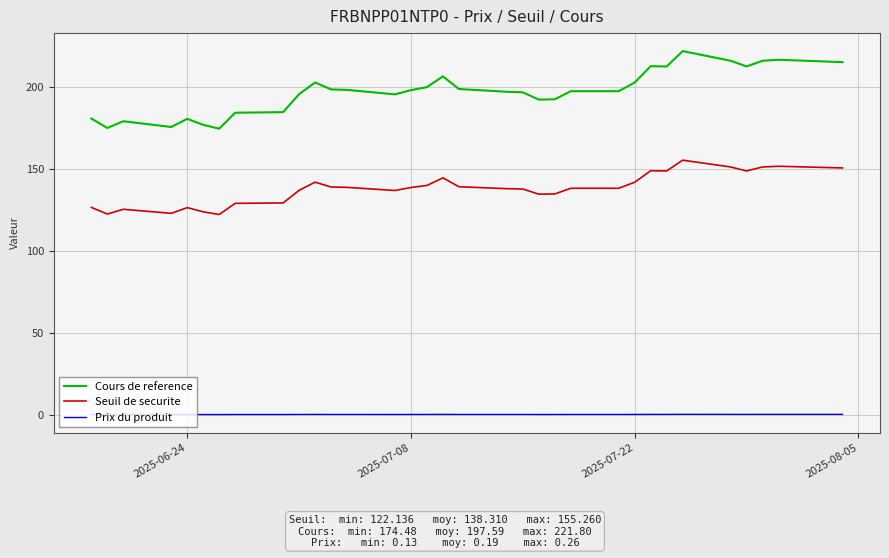

Which series has the largest total across all categories?

Cours de reference